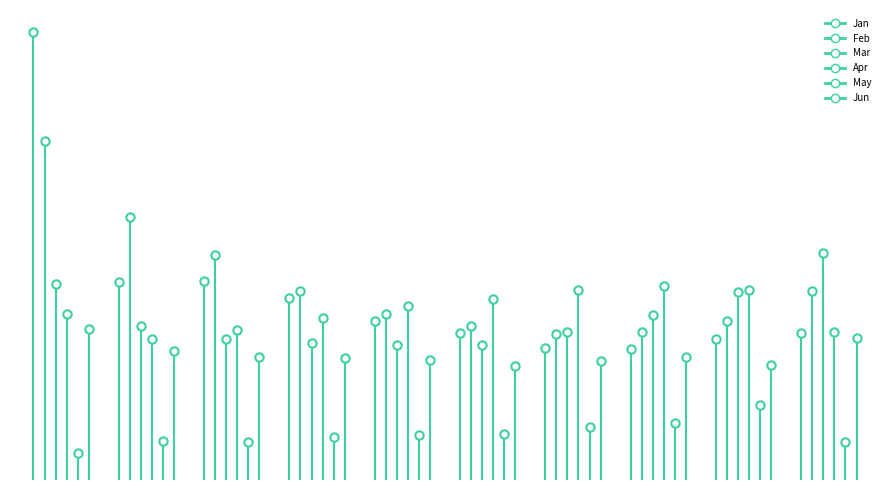

The Apr series shows 0.7 at pct75. True or false?

False